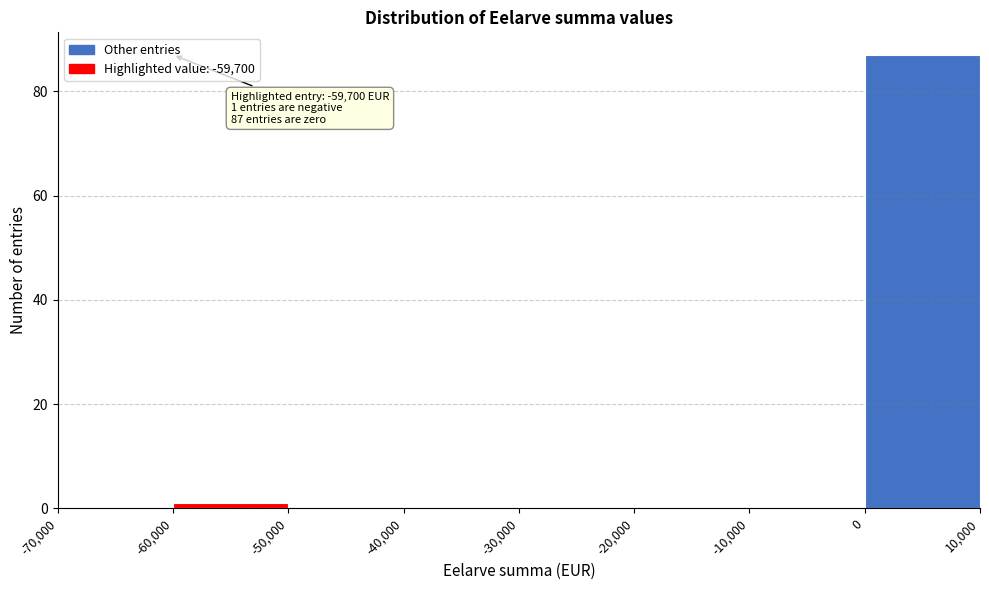

Over which range of the x-axis is the bar tallest?

0 to 10,000